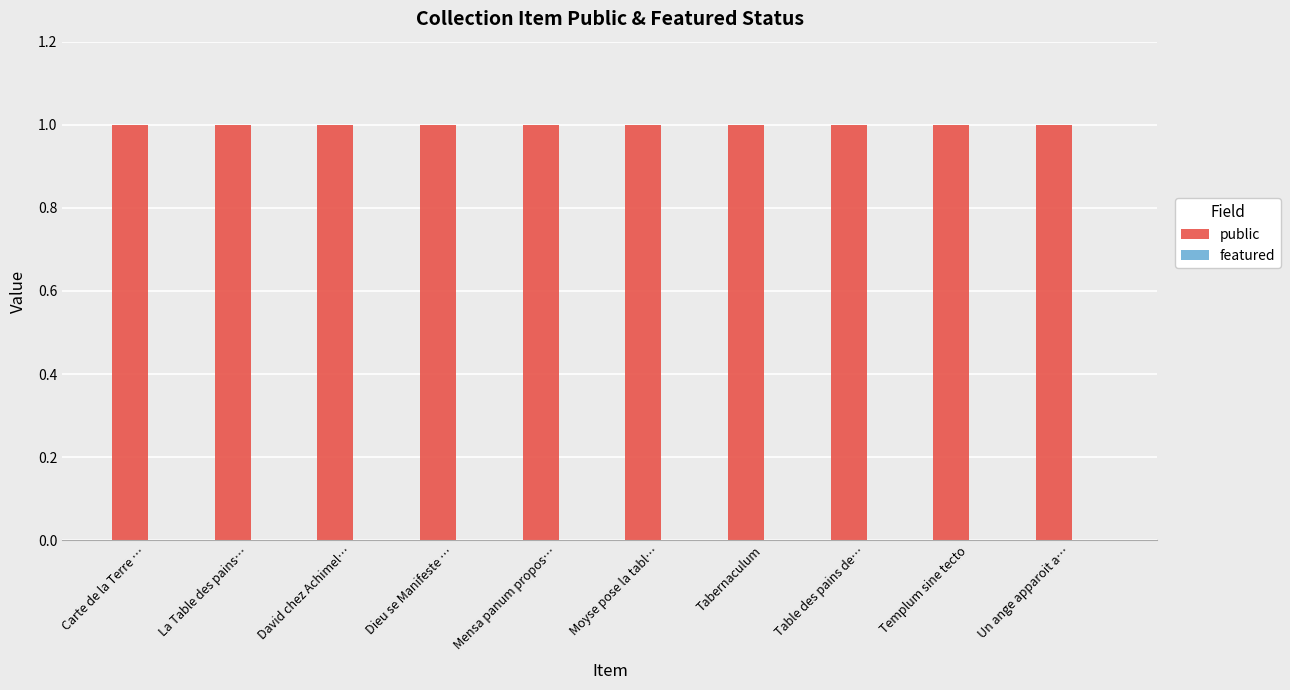

Which series has the widest spread of values?

public